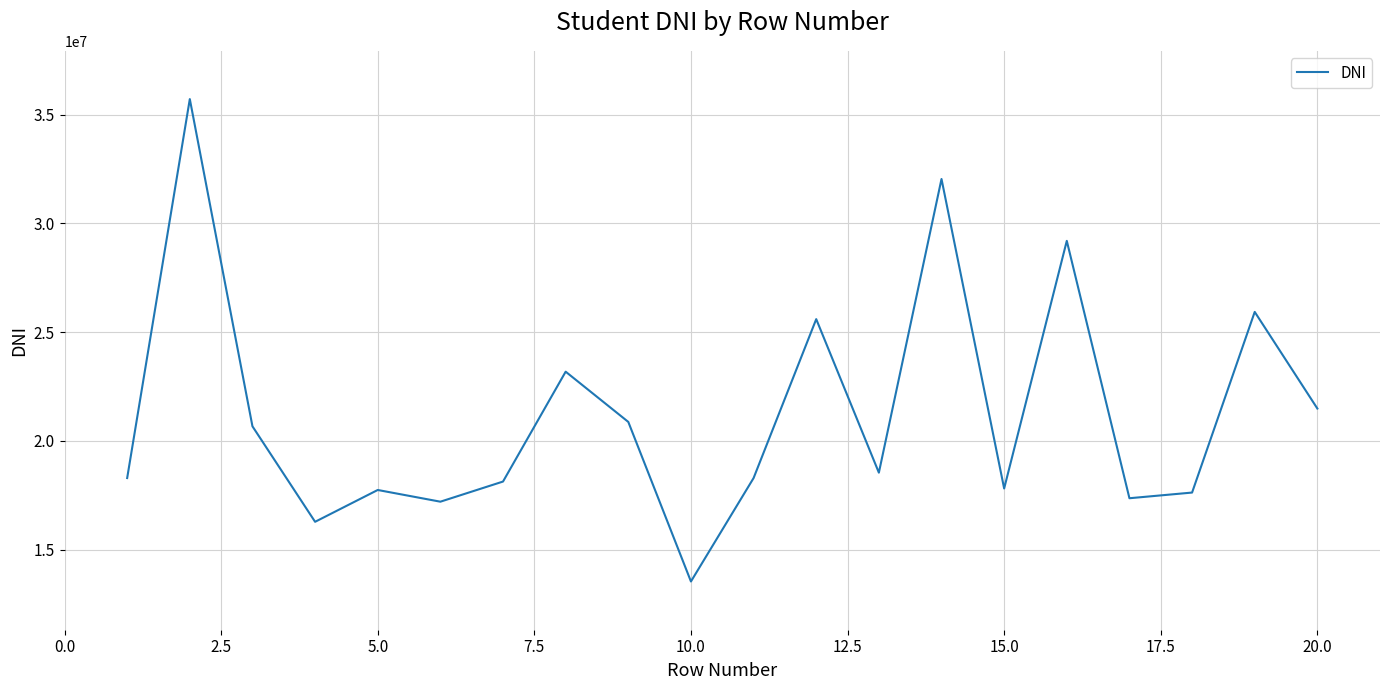

What is the smallest value displayed?

13530414